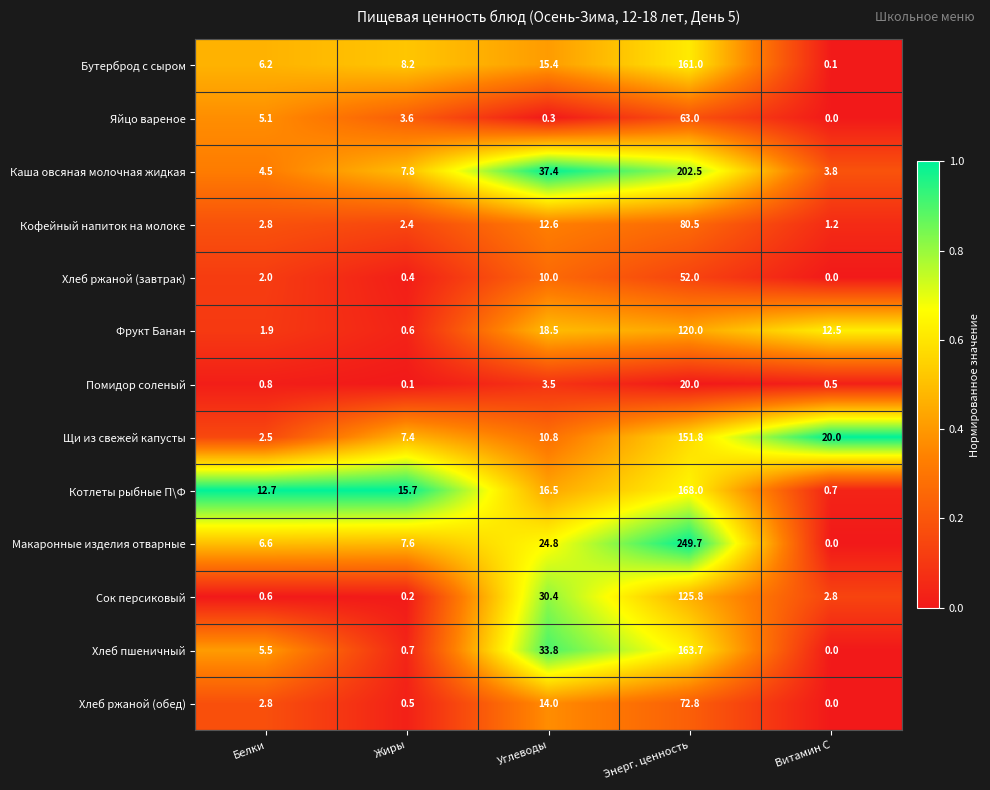

Which series changed the most between Жиры and Углеводы?

Хлеб пшеничный